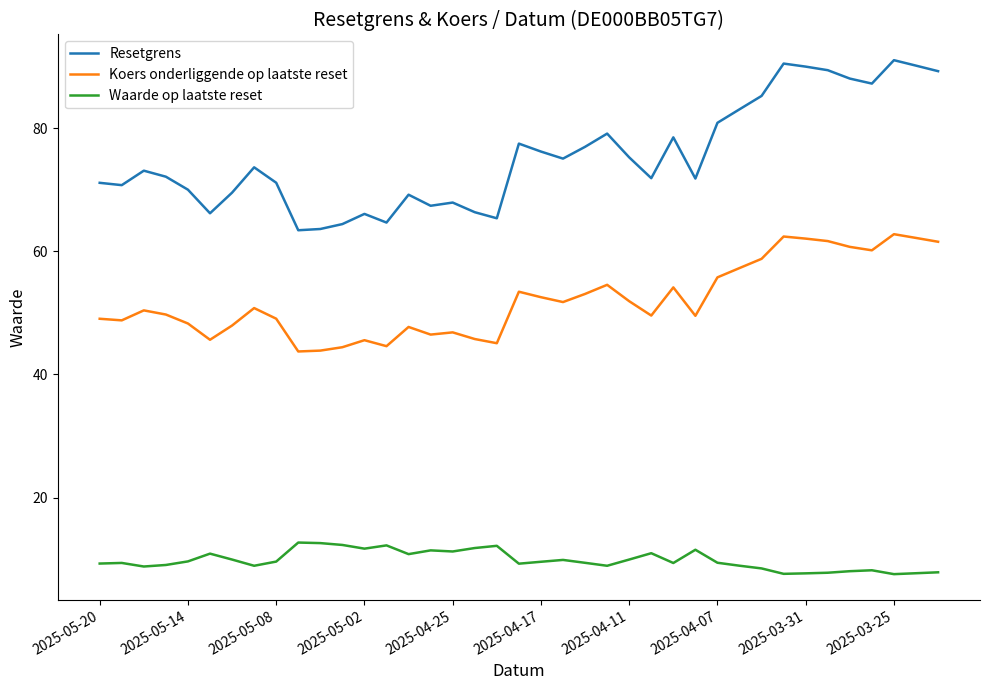

Rank the series by their maximum value, from highest to lowest.

Resetgrens, Koers onderliggende op laatste reset, Waarde op laatste reset